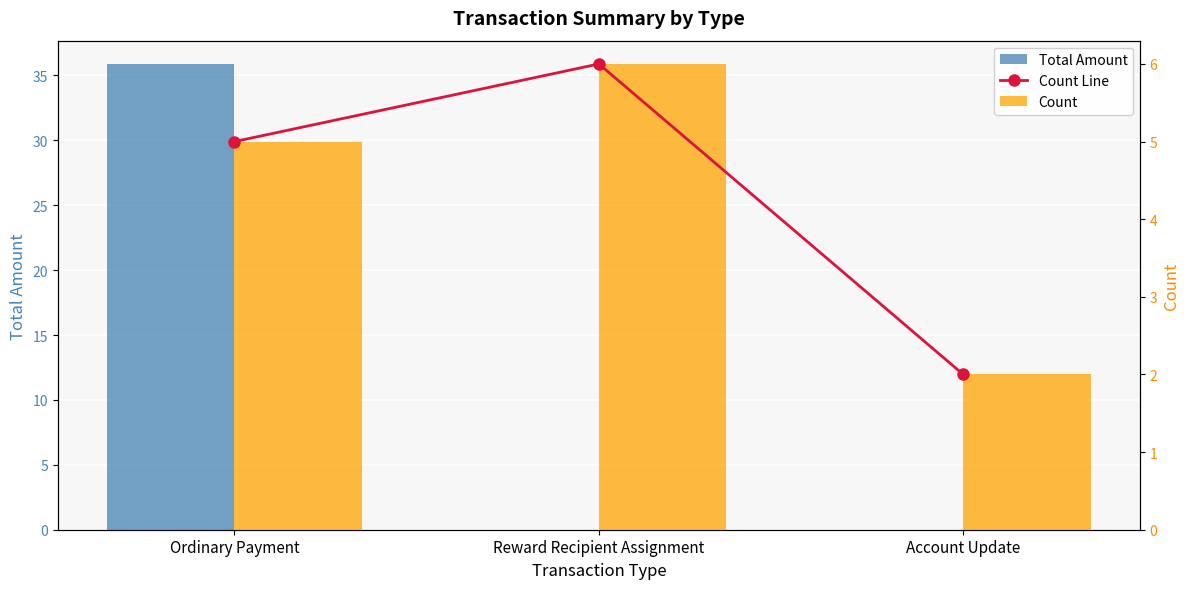

At which label is Count closest to 4?

Ordinary Payment